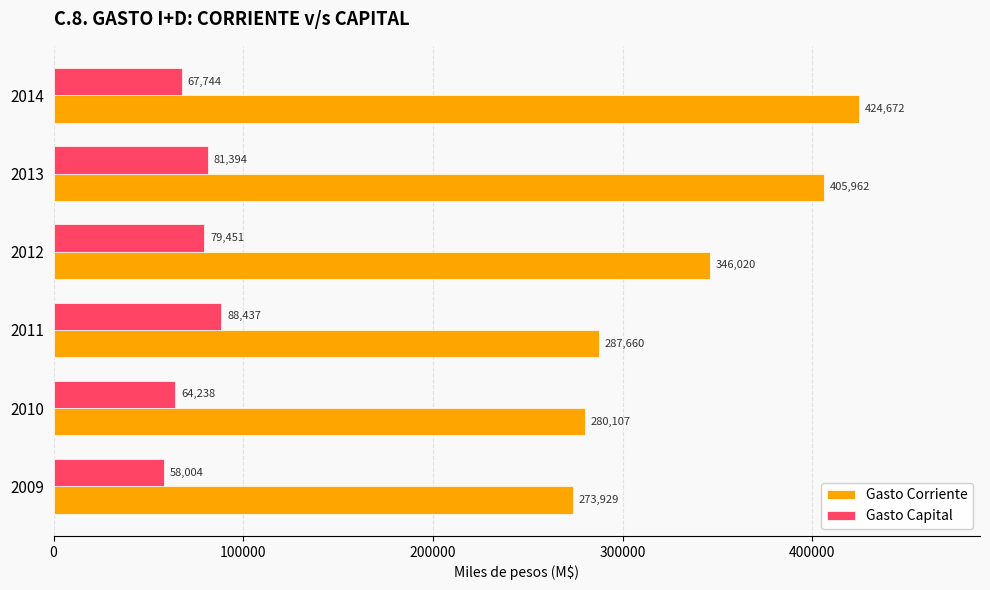

Which series changed the most between 2011 and 2013?

Gasto Corriente